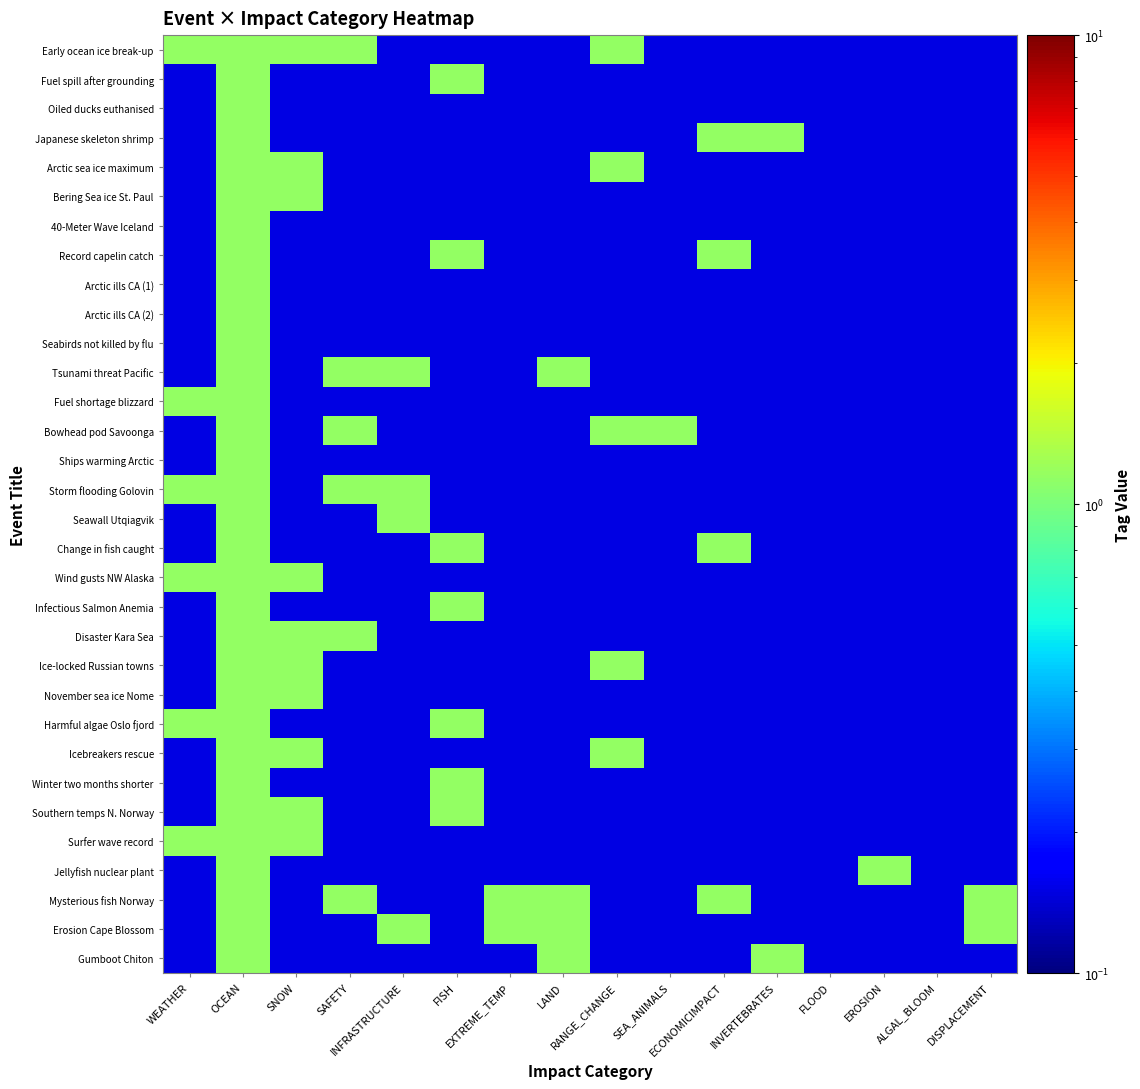

Reading left to right, transcribe all the data shown in this chart.

Early ocean ice break-up: WEATHER=1.1	OCEAN=1.1	SNOW=1.1	SAFETY=1.1	INFRASTRUCTURE=0.1	FISH=0.1	EXTREME_TEMP=0.1	LAND=0.1	RANGE_CHANGE=1.1	SEA_ANIMALS=0.1	ECONOMICIMPACT=0.1	INVERTEBRATES=0.1	FLOOD=0.1	EROSION=0.1	ALGAL_BLOOM=0.1	DISPLACEMENT=0.1
Fuel spill after grounding: WEATHER=0.1	OCEAN=1.1	SNOW=0.1	SAFETY=0.1	INFRASTRUCTURE=0.1	FISH=1.1	EXTREME_TEMP=0.1	LAND=0.1	RANGE_CHANGE=0.1	SEA_ANIMALS=0.1	ECONOMICIMPACT=0.1	INVERTEBRATES=0.1	FLOOD=0.1	EROSION=0.1	ALGAL_BLOOM=0.1	DISPLACEMENT=0.1
Oiled ducks euthanised: WEATHER=0.1	OCEAN=1.1	SNOW=0.1	SAFETY=0.1	INFRASTRUCTURE=0.1	FISH=0.1	EXTREME_TEMP=0.1	LAND=0.1	RANGE_CHANGE=0.1	SEA_ANIMALS=0.1	ECONOMICIMPACT=0.1	INVERTEBRATES=0.1	FLOOD=0.1	EROSION=0.1	ALGAL_BLOOM=0.1	DISPLACEMENT=0.1
Japanese skeleton shrimp: WEATHER=0.1	OCEAN=1.1	SNOW=0.1	SAFETY=0.1	INFRASTRUCTURE=0.1	FISH=0.1	EXTREME_TEMP=0.1	LAND=0.1	RANGE_CHANGE=0.1	SEA_ANIMALS=0.1	ECONOMICIMPACT=1.1	INVERTEBRATES=1.1	FLOOD=0.1	EROSION=0.1	ALGAL_BLOOM=0.1	DISPLACEMENT=0.1
Arctic sea ice maximum: WEATHER=0.1	OCEAN=1.1	SNOW=1.1	SAFETY=0.1	INFRASTRUCTURE=0.1	FISH=0.1	EXTREME_TEMP=0.1	LAND=0.1	RANGE_CHANGE=1.1	SEA_ANIMALS=0.1	ECONOMICIMPACT=0.1	INVERTEBRATES=0.1	FLOOD=0.1	EROSION=0.1	ALGAL_BLOOM=0.1	DISPLACEMENT=0.1
Bering Sea ice St. Paul: WEATHER=0.1	OCEAN=1.1	SNOW=1.1	SAFETY=0.1	INFRASTRUCTURE=0.1	FISH=0.1	EXTREME_TEMP=0.1	LAND=0.1	RANGE_CHANGE=0.1	SEA_ANIMALS=0.1	ECONOMICIMPACT=0.1	INVERTEBRATES=0.1	FLOOD=0.1	EROSION=0.1	ALGAL_BLOOM=0.1	DISPLACEMENT=0.1
40-Meter Wave Iceland: WEATHER=0.1	OCEAN=1.1	SNOW=0.1	SAFETY=0.1	INFRASTRUCTURE=0.1	FISH=0.1	EXTREME_TEMP=0.1	LAND=0.1	RANGE_CHANGE=0.1	SEA_ANIMALS=0.1	ECONOMICIMPACT=0.1	INVERTEBRATES=0.1	FLOOD=0.1	EROSION=0.1	ALGAL_BLOOM=0.1	DISPLACEMENT=0.1
Record capelin catch: WEATHER=0.1	OCEAN=1.1	SNOW=0.1	SAFETY=0.1	INFRASTRUCTURE=0.1	FISH=1.1	EXTREME_TEMP=0.1	LAND=0.1	RANGE_CHANGE=0.1	SEA_ANIMALS=0.1	ECONOMICIMPACT=1.1	INVERTEBRATES=0.1	FLOOD=0.1	EROSION=0.1	ALGAL_BLOOM=0.1	DISPLACEMENT=0.1
Arctic ills CA (1): WEATHER=0.1	OCEAN=1.1	SNOW=0.1	SAFETY=0.1	INFRASTRUCTURE=0.1	FISH=0.1	EXTREME_TEMP=0.1	LAND=0.1	RANGE_CHANGE=0.1	SEA_ANIMALS=0.1	ECONOMICIMPACT=0.1	INVERTEBRATES=0.1	FLOOD=0.1	EROSION=0.1	ALGAL_BLOOM=0.1	DISPLACEMENT=0.1
Arctic ills CA (2): WEATHER=0.1	OCEAN=1.1	SNOW=0.1	SAFETY=0.1	INFRASTRUCTURE=0.1	FISH=0.1	EXTREME_TEMP=0.1	LAND=0.1	RANGE_CHANGE=0.1	SEA_ANIMALS=0.1	ECONOMICIMPACT=0.1	INVERTEBRATES=0.1	FLOOD=0.1	EROSION=0.1	ALGAL_BLOOM=0.1	DISPLACEMENT=0.1
Seabirds not killed by flu: WEATHER=0.1	OCEAN=1.1	SNOW=0.1	SAFETY=0.1	INFRASTRUCTURE=0.1	FISH=0.1	EXTREME_TEMP=0.1	LAND=0.1	RANGE_CHANGE=0.1	SEA_ANIMALS=0.1	ECONOMICIMPACT=0.1	INVERTEBRATES=0.1	FLOOD=0.1	EROSION=0.1	ALGAL_BLOOM=0.1	DISPLACEMENT=0.1
Tsunami threat Pacific: WEATHER=0.1	OCEAN=1.1	SNOW=0.1	SAFETY=1.1	INFRASTRUCTURE=1.1	FISH=0.1	EXTREME_TEMP=0.1	LAND=1.1	RANGE_CHANGE=0.1	SEA_ANIMALS=0.1	ECONOMICIMPACT=0.1	INVERTEBRATES=0.1	FLOOD=0.1	EROSION=0.1	ALGAL_BLOOM=0.1	DISPLACEMENT=0.1
Fuel shortage blizzard: WEATHER=1.1	OCEAN=1.1	SNOW=0.1	SAFETY=0.1	INFRASTRUCTURE=0.1	FISH=0.1	EXTREME_TEMP=0.1	LAND=0.1	RANGE_CHANGE=0.1	SEA_ANIMALS=0.1	ECONOMICIMPACT=0.1	INVERTEBRATES=0.1	FLOOD=0.1	EROSION=0.1	ALGAL_BLOOM=0.1	DISPLACEMENT=0.1
Bowhead pod Savoonga: WEATHER=0.1	OCEAN=1.1	SNOW=0.1	SAFETY=1.1	INFRASTRUCTURE=0.1	FISH=0.1	EXTREME_TEMP=0.1	LAND=0.1	RANGE_CHANGE=1.1	SEA_ANIMALS=1.1	ECONOMICIMPACT=0.1	INVERTEBRATES=0.1	FLOOD=0.1	EROSION=0.1	ALGAL_BLOOM=0.1	DISPLACEMENT=0.1
Ships warming Arctic: WEATHER=0.1	OCEAN=1.1	SNOW=0.1	SAFETY=0.1	INFRASTRUCTURE=0.1	FISH=0.1	EXTREME_TEMP=0.1	LAND=0.1	RANGE_CHANGE=0.1	SEA_ANIMALS=0.1	ECONOMICIMPACT=0.1	INVERTEBRATES=0.1	FLOOD=0.1	EROSION=0.1	ALGAL_BLOOM=0.1	DISPLACEMENT=0.1
Storm flooding Golovin: WEATHER=1.1	OCEAN=1.1	SNOW=0.1	SAFETY=1.1	INFRASTRUCTURE=1.1	FISH=0.1	EXTREME_TEMP=0.1	LAND=0.1	RANGE_CHANGE=0.1	SEA_ANIMALS=0.1	ECONOMICIMPACT=0.1	INVERTEBRATES=0.1	FLOOD=0.1	EROSION=0.1	ALGAL_BLOOM=0.1	DISPLACEMENT=0.1
Seawall Utqiagvik: WEATHER=0.1	OCEAN=1.1	SNOW=0.1	SAFETY=0.1	INFRASTRUCTURE=1.1	FISH=0.1	EXTREME_TEMP=0.1	LAND=0.1	RANGE_CHANGE=0.1	SEA_ANIMALS=0.1	ECONOMICIMPACT=0.1	INVERTEBRATES=0.1	FLOOD=0.1	EROSION=0.1	ALGAL_BLOOM=0.1	DISPLACEMENT=0.1
Change in fish caught: WEATHER=0.1	OCEAN=1.1	SNOW=0.1	SAFETY=0.1	INFRASTRUCTURE=0.1	FISH=1.1	EXTREME_TEMP=0.1	LAND=0.1	RANGE_CHANGE=0.1	SEA_ANIMALS=0.1	ECONOMICIMPACT=1.1	INVERTEBRATES=0.1	FLOOD=0.1	EROSION=0.1	ALGAL_BLOOM=0.1	DISPLACEMENT=0.1
Wind gusts NW Alaska: WEATHER=1.1	OCEAN=1.1	SNOW=1.1	SAFETY=0.1	INFRASTRUCTURE=0.1	FISH=0.1	EXTREME_TEMP=0.1	LAND=0.1	RANGE_CHANGE=0.1	SEA_ANIMALS=0.1	ECONOMICIMPACT=0.1	INVERTEBRATES=0.1	FLOOD=0.1	EROSION=0.1	ALGAL_BLOOM=0.1	DISPLACEMENT=0.1
Infectious Salmon Anemia: WEATHER=0.1	OCEAN=1.1	SNOW=0.1	SAFETY=0.1	INFRASTRUCTURE=0.1	FISH=1.1	EXTREME_TEMP=0.1	LAND=0.1	RANGE_CHANGE=0.1	SEA_ANIMALS=0.1	ECONOMICIMPACT=0.1	INVERTEBRATES=0.1	FLOOD=0.1	EROSION=0.1	ALGAL_BLOOM=0.1	DISPLACEMENT=0.1
Disaster Kara Sea: WEATHER=0.1	OCEAN=1.1	SNOW=1.1	SAFETY=1.1	INFRASTRUCTURE=0.1	FISH=0.1	EXTREME_TEMP=0.1	LAND=0.1	RANGE_CHANGE=0.1	SEA_ANIMALS=0.1	ECONOMICIMPACT=0.1	INVERTEBRATES=0.1	FLOOD=0.1	EROSION=0.1	ALGAL_BLOOM=0.1	DISPLACEMENT=0.1
Ice-locked Russian towns: WEATHER=0.1	OCEAN=1.1	SNOW=1.1	SAFETY=0.1	INFRASTRUCTURE=0.1	FISH=0.1	EXTREME_TEMP=0.1	LAND=0.1	RANGE_CHANGE=1.1	SEA_ANIMALS=0.1	ECONOMICIMPACT=0.1	INVERTEBRATES=0.1	FLOOD=0.1	EROSION=0.1	ALGAL_BLOOM=0.1	DISPLACEMENT=0.1
November sea ice Nome: WEATHER=0.1	OCEAN=1.1	SNOW=1.1	SAFETY=0.1	INFRASTRUCTURE=0.1	FISH=0.1	EXTREME_TEMP=0.1	LAND=0.1	RANGE_CHANGE=0.1	SEA_ANIMALS=0.1	ECONOMICIMPACT=0.1	INVERTEBRATES=0.1	FLOOD=0.1	EROSION=0.1	ALGAL_BLOOM=0.1	DISPLACEMENT=0.1
Harmful algae Oslo fjord: WEATHER=1.1	OCEAN=1.1	SNOW=0.1	SAFETY=0.1	INFRASTRUCTURE=0.1	FISH=1.1	EXTREME_TEMP=0.1	LAND=0.1	RANGE_CHANGE=0.1	SEA_ANIMALS=0.1	ECONOMICIMPACT=0.1	INVERTEBRATES=0.1	FLOOD=0.1	EROSION=0.1	ALGAL_BLOOM=0.1	DISPLACEMENT=0.1
Icebreakers rescue: WEATHER=0.1	OCEAN=1.1	SNOW=1.1	SAFETY=0.1	INFRASTRUCTURE=0.1	FISH=0.1	EXTREME_TEMP=0.1	LAND=0.1	RANGE_CHANGE=1.1	SEA_ANIMALS=0.1	ECONOMICIMPACT=0.1	INVERTEBRATES=0.1	FLOOD=0.1	EROSION=0.1	ALGAL_BLOOM=0.1	DISPLACEMENT=0.1
Winter two months shorter: WEATHER=0.1	OCEAN=1.1	SNOW=0.1	SAFETY=0.1	INFRASTRUCTURE=0.1	FISH=1.1	EXTREME_TEMP=0.1	LAND=0.1	RANGE_CHANGE=0.1	SEA_ANIMALS=0.1	ECONOMICIMPACT=0.1	INVERTEBRATES=0.1	FLOOD=0.1	EROSION=0.1	ALGAL_BLOOM=0.1	DISPLACEMENT=0.1
Southern temps N. Norway: WEATHER=0.1	OCEAN=1.1	SNOW=1.1	SAFETY=0.1	INFRASTRUCTURE=0.1	FISH=1.1	EXTREME_TEMP=0.1	LAND=0.1	RANGE_CHANGE=0.1	SEA_ANIMALS=0.1	ECONOMICIMPACT=0.1	INVERTEBRATES=0.1	FLOOD=0.1	EROSION=0.1	ALGAL_BLOOM=0.1	DISPLACEMENT=0.1
Surfer wave record: WEATHER=1.1	OCEAN=1.1	SNOW=1.1	SAFETY=0.1	INFRASTRUCTURE=0.1	FISH=0.1	EXTREME_TEMP=0.1	LAND=0.1	RANGE_CHANGE=0.1	SEA_ANIMALS=0.1	ECONOMICIMPACT=0.1	INVERTEBRATES=0.1	FLOOD=0.1	EROSION=0.1	ALGAL_BLOOM=0.1	DISPLACEMENT=0.1
Jellyfish nuclear plant: WEATHER=0.1	OCEAN=1.1	SNOW=0.1	SAFETY=0.1	INFRASTRUCTURE=0.1	FISH=0.1	EXTREME_TEMP=0.1	LAND=0.1	RANGE_CHANGE=0.1	SEA_ANIMALS=0.1	ECONOMICIMPACT=0.1	INVERTEBRATES=0.1	FLOOD=0.1	EROSION=1.1	ALGAL_BLOOM=0.1	DISPLACEMENT=0.1
Mysterious fish Norway: WEATHER=0.1	OCEAN=1.1	SNOW=0.1	SAFETY=1.1	INFRASTRUCTURE=0.1	FISH=0.1	EXTREME_TEMP=1.1	LAND=1.1	RANGE_CHANGE=0.1	SEA_ANIMALS=0.1	ECONOMICIMPACT=1.1	INVERTEBRATES=0.1	FLOOD=0.1	EROSION=0.1	ALGAL_BLOOM=0.1	DISPLACEMENT=1.1
Erosion Cape Blossom: WEATHER=0.1	OCEAN=1.1	SNOW=0.1	SAFETY=0.1	INFRASTRUCTURE=1.1	FISH=0.1	EXTREME_TEMP=1.1	LAND=1.1	RANGE_CHANGE=0.1	SEA_ANIMALS=0.1	ECONOMICIMPACT=0.1	INVERTEBRATES=0.1	FLOOD=0.1	EROSION=0.1	ALGAL_BLOOM=0.1	DISPLACEMENT=1.1
Gumboot Chiton: WEATHER=0.1	OCEAN=1.1	SNOW=0.1	SAFETY=0.1	INFRASTRUCTURE=0.1	FISH=0.1	EXTREME_TEMP=0.1	LAND=1.1	RANGE_CHANGE=0.1	SEA_ANIMALS=0.1	ECONOMICIMPACT=0.1	INVERTEBRATES=1.1	FLOOD=0.1	EROSION=0.1	ALGAL_BLOOM=0.1	DISPLACEMENT=0.1